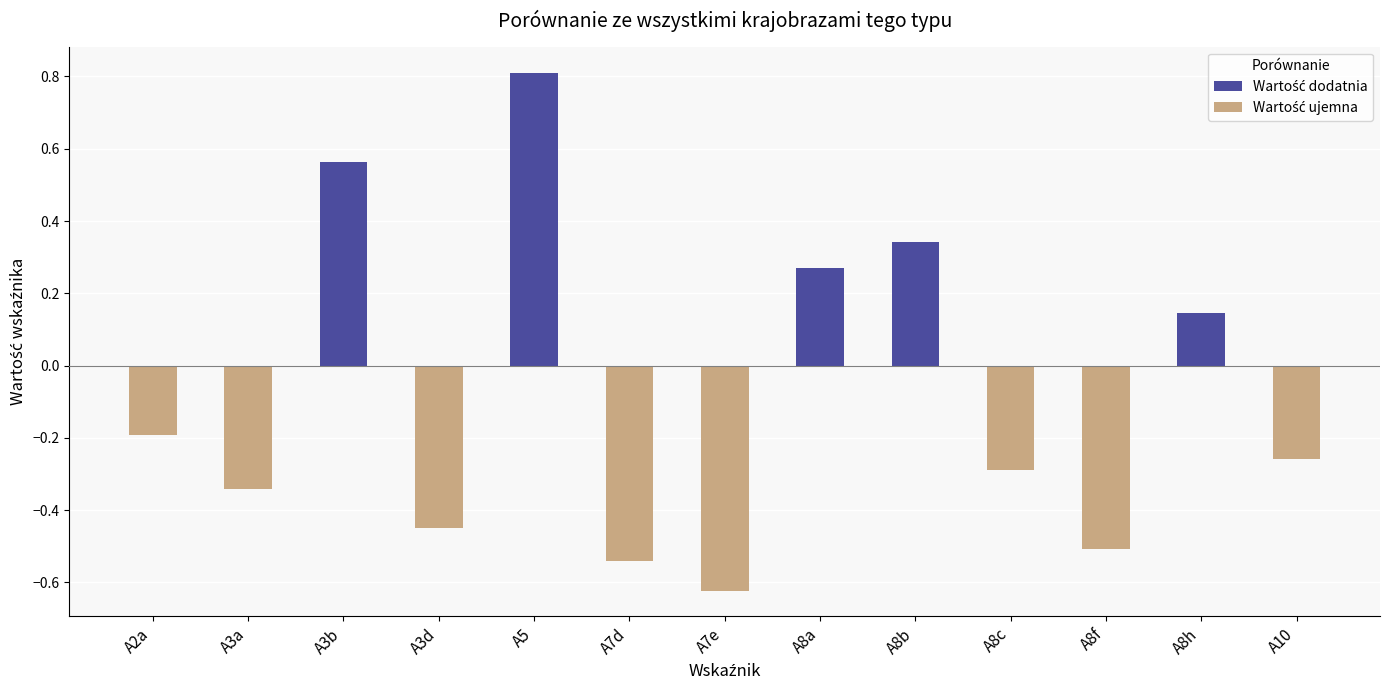

Where is the data nearest to the value 0?

A8h